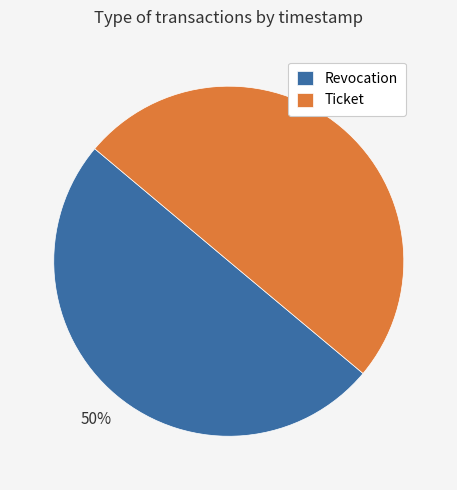

Count the number of slices in the pie.

2